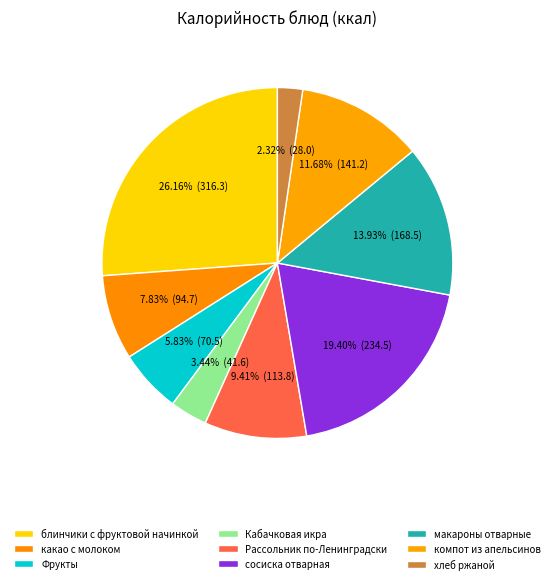

To the nearest percent, what is the difference between the largest and smallest slice percentages?

24%